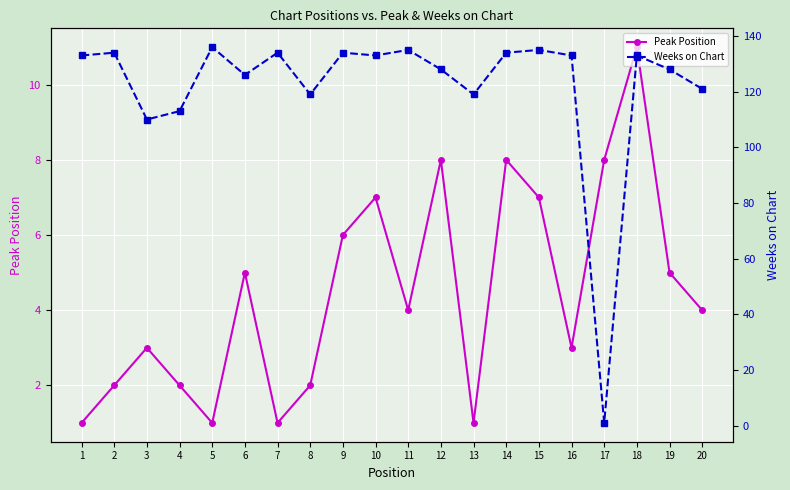

How many values in the Weeks on Chart series are below 133?

9